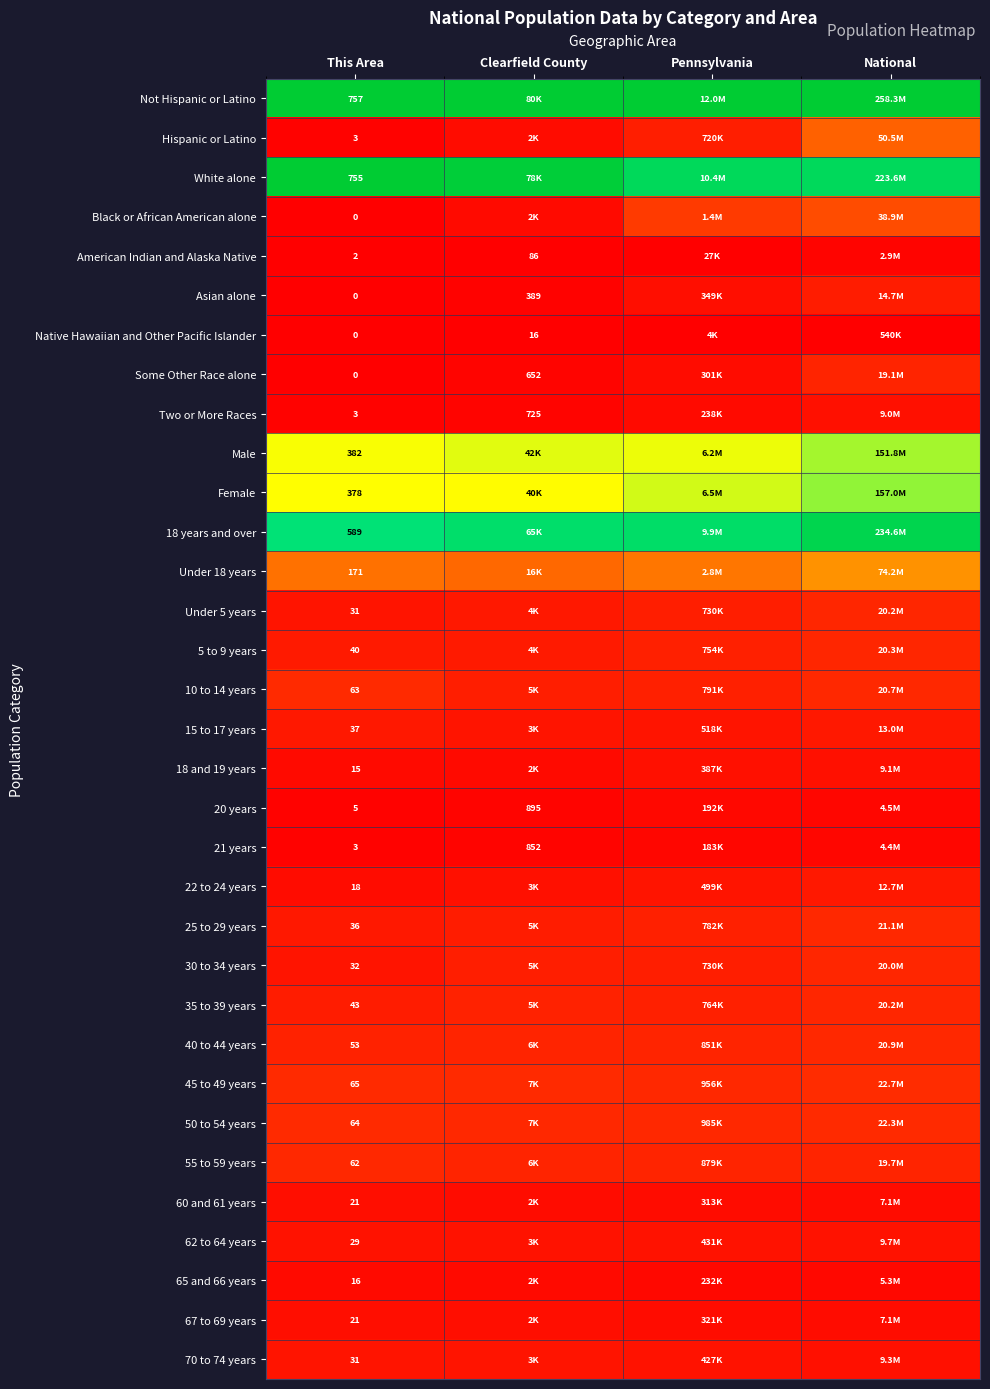

At Pennsylvania, list the series in order from smallest to largest.

Native Hawaiian and Other Pacific Islander, American Indian and Alaska Native, 21 years, 20 years, 65 and 66 years, Two or More Races, Some Other Race alone, 60 and 61 years, 67 to 69 years, Asian alone, 18 and 19 years, 70 to 74 years, 62 to 64 years, 22 to 24 years, 15 to 17 years, Hispanic or Latino, Under 5 years, 30 to 34 years, 5 to 9 years, 35 to 39 years, 25 to 29 years, 10 to 14 years, 40 to 44 years, 55 to 59 years, 45 to 49 years, 50 to 54 years, Black or African American alone, Under 18 years, Male, Female, 18 years and over, White alone, Not Hispanic or Latino